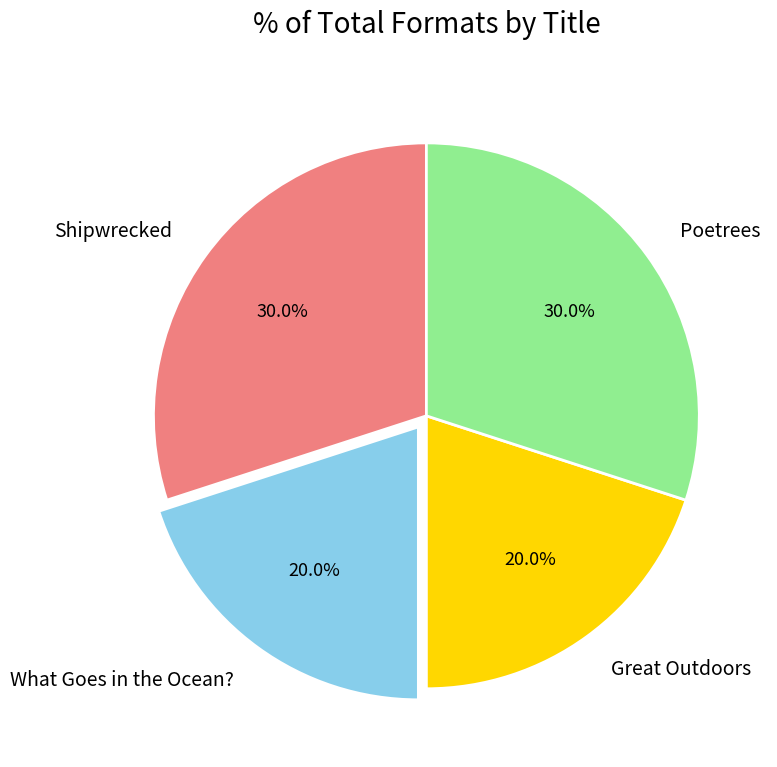

What portion of the pie excludes What Goes in the Ocean??

80.0%